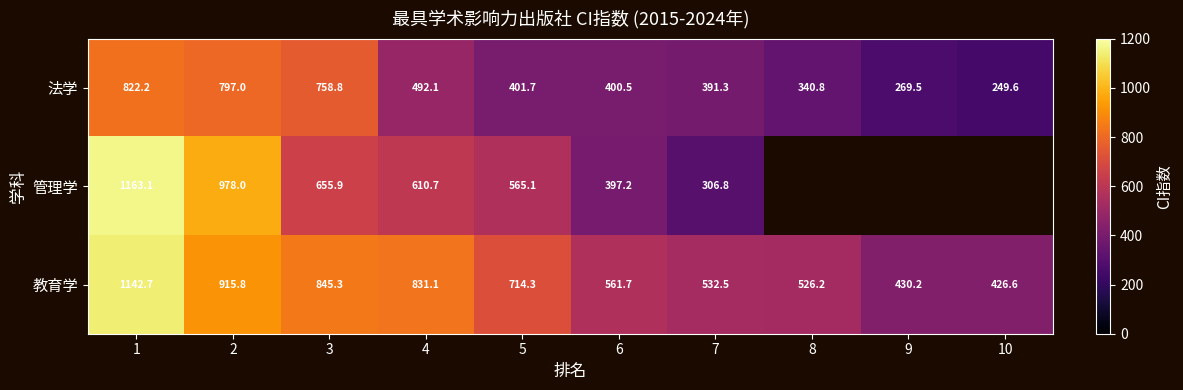

How many values in the 法学 series exceed 401?

5